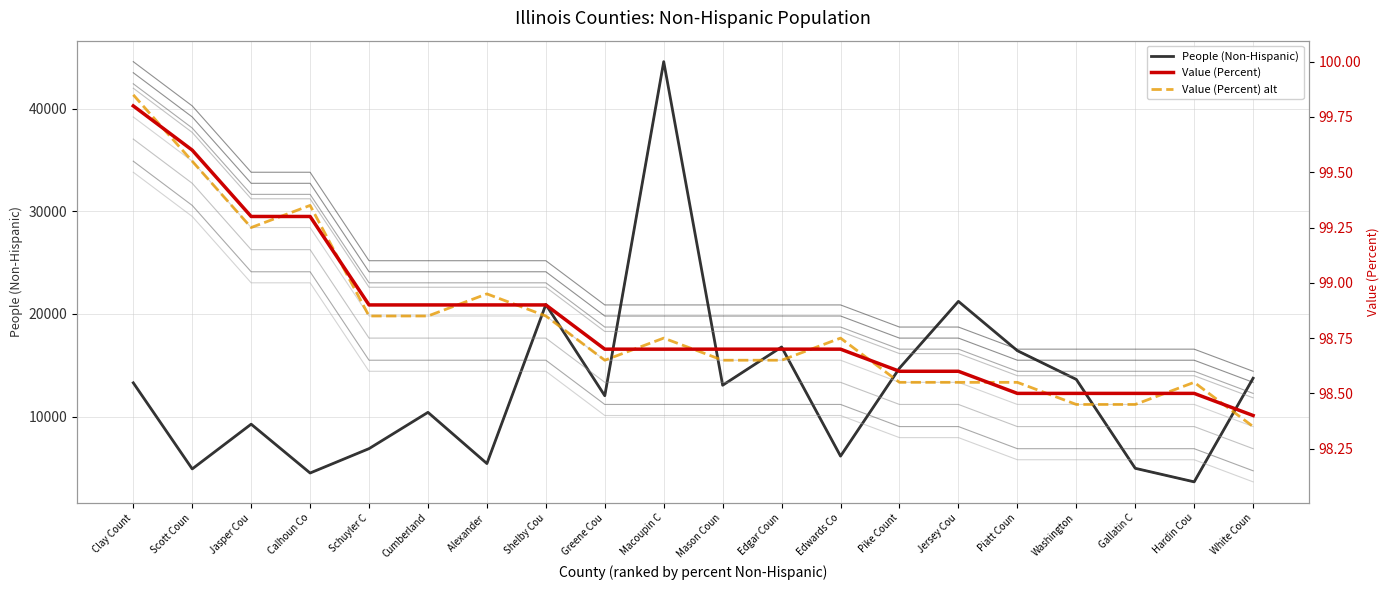

Which category has the lowest value in the People (Non-Hispanic) series?

Hardin Cou